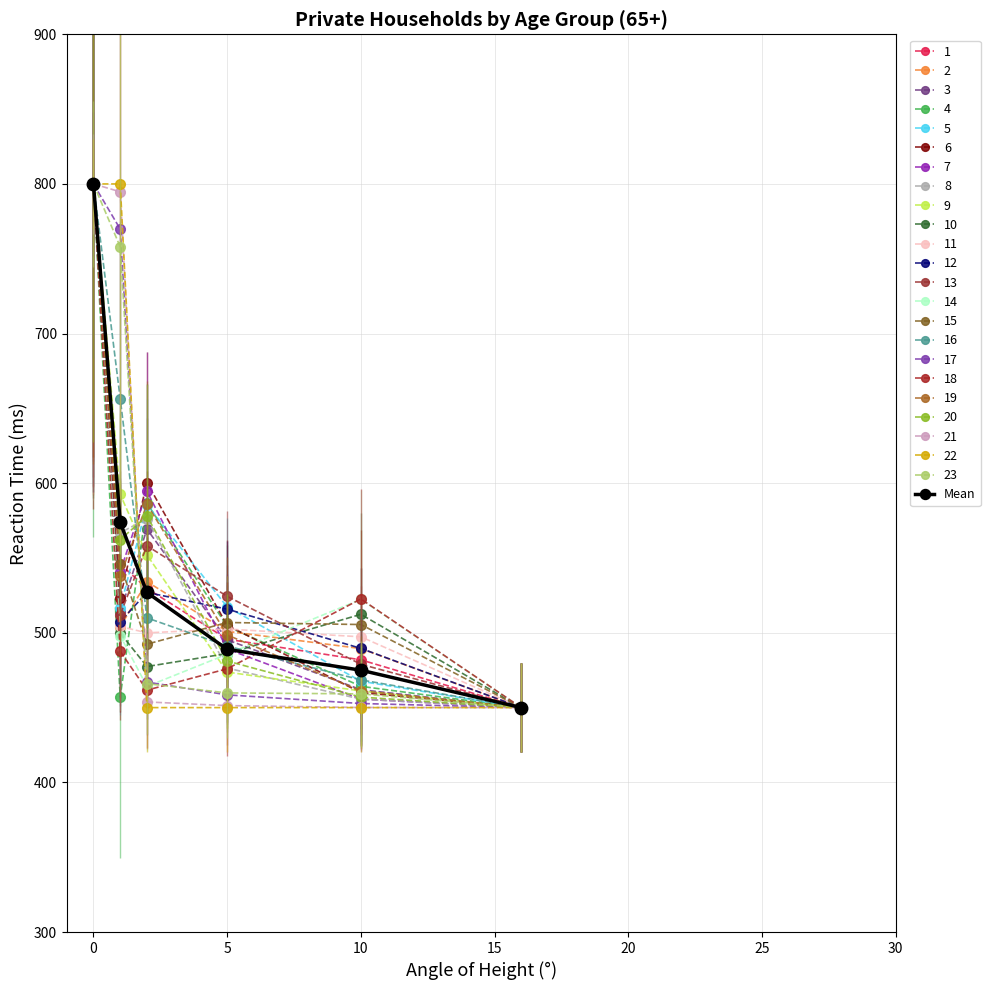

How many categories are shown in the chart?

6